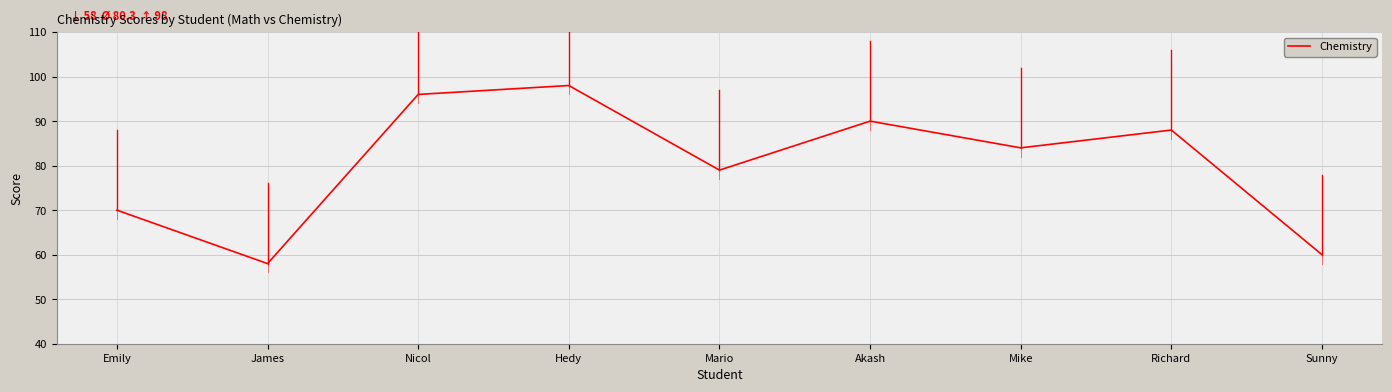

What is the smallest value displayed?

58